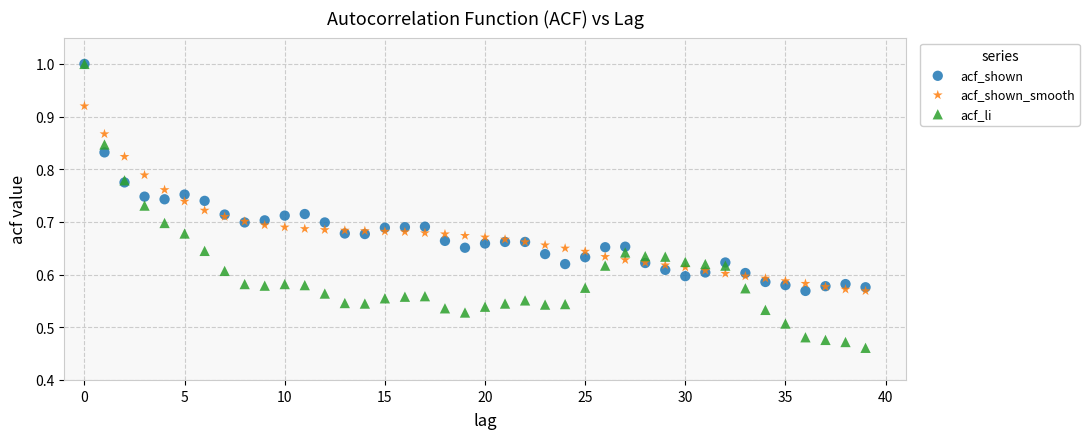

Which series has the widest spread of Y values?

acf_li